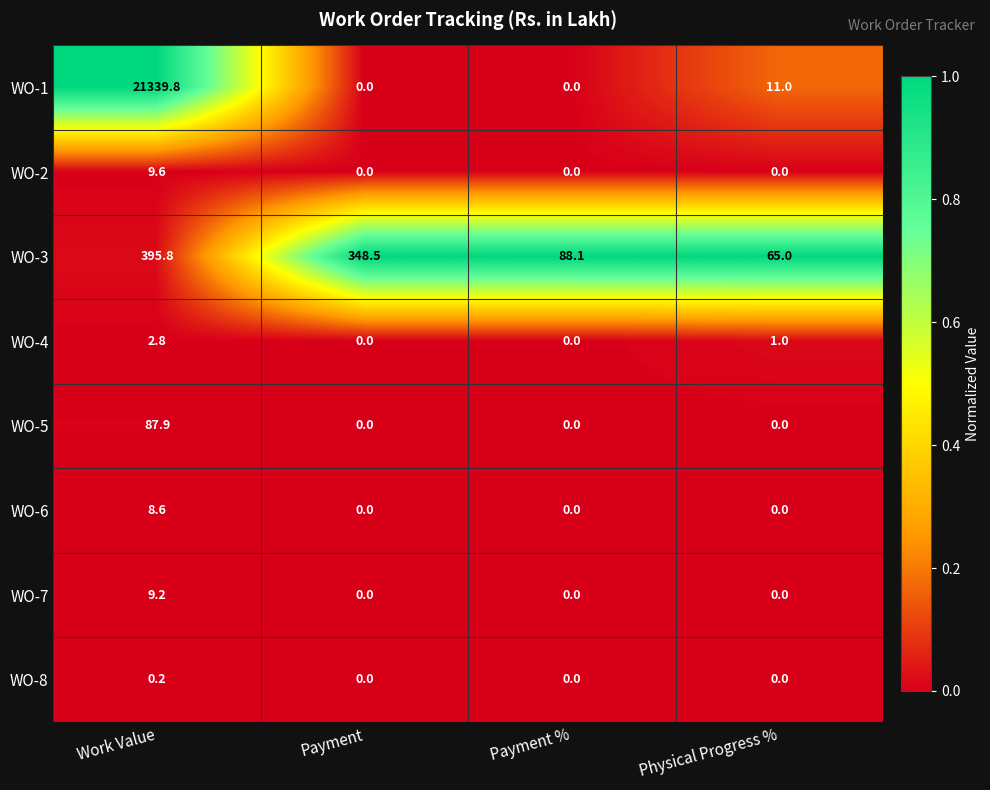

How many data points does each series have?

4